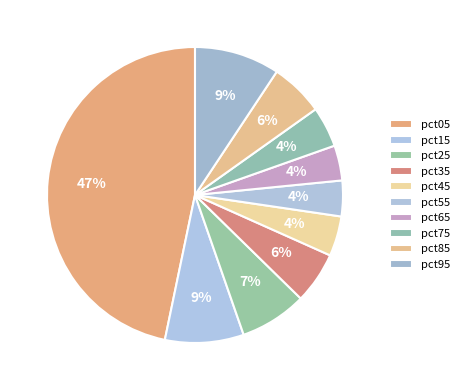

What is the largest slice in the pie chart?

pct05